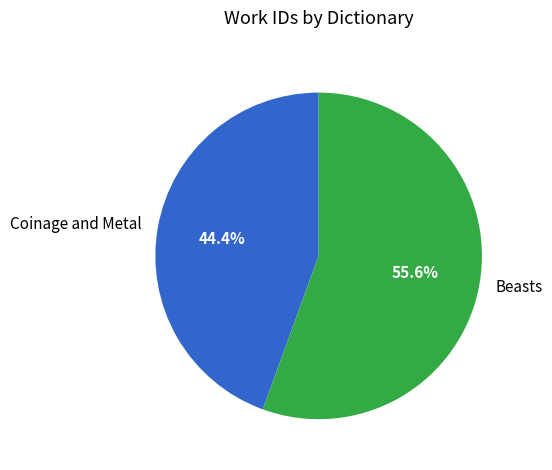

How many segments does this pie chart have?

2